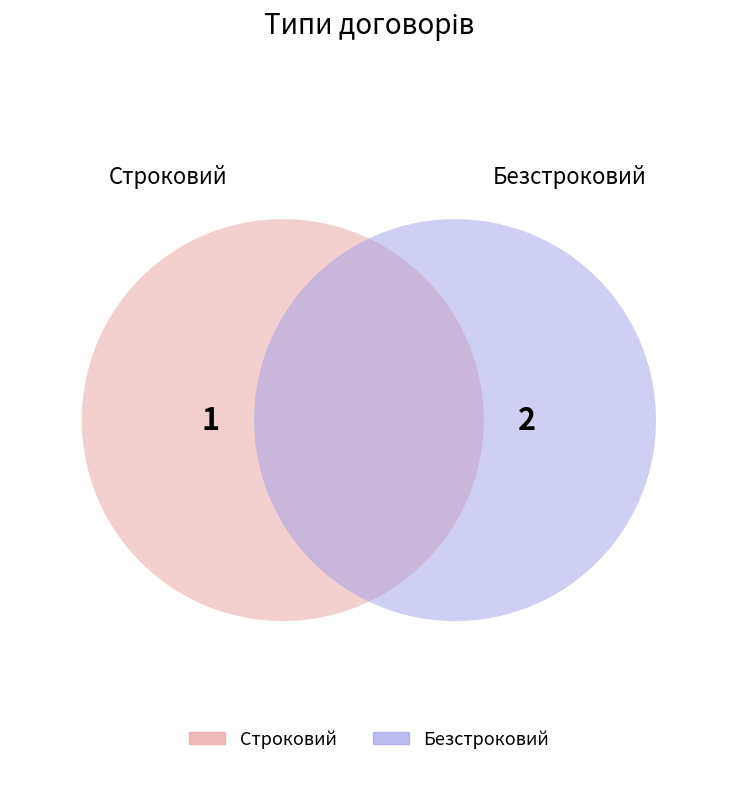

What is the smallest slice in the pie chart?

Строковий